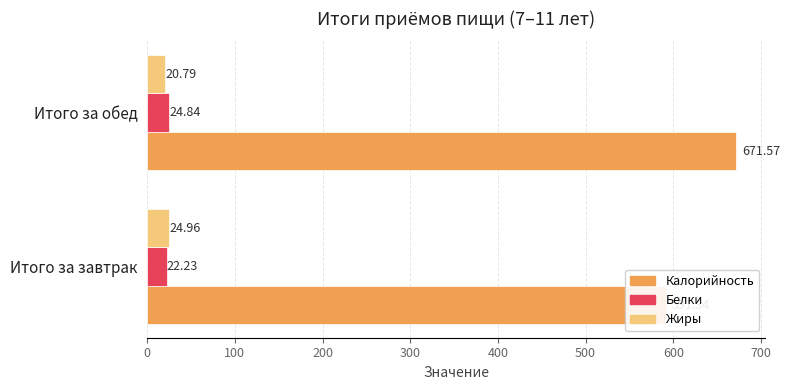

Count the number of data series in this chart.

3